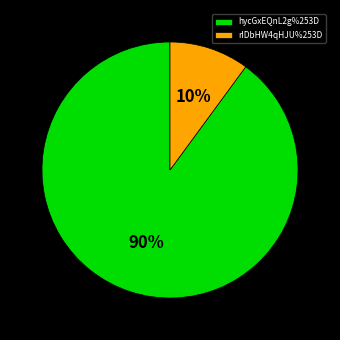

Between hycGxEQnL2g%253D and rIDbHW4qHJU%253D, which is larger?

hycGxEQnL2g%253D